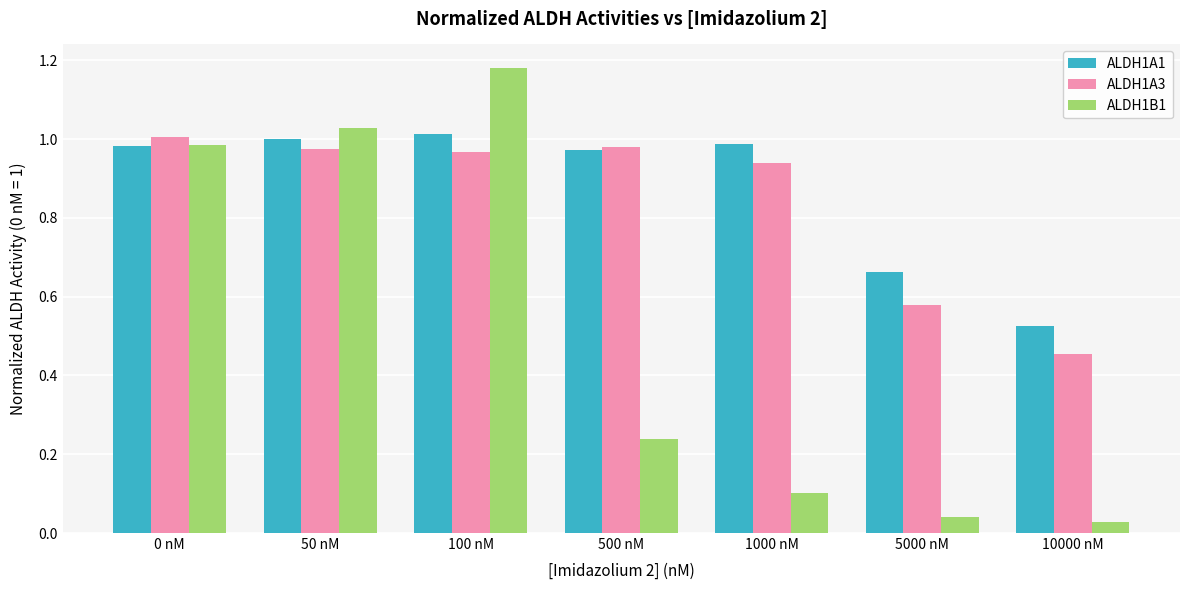

Which series has the widest spread of values?

ALDH1B1